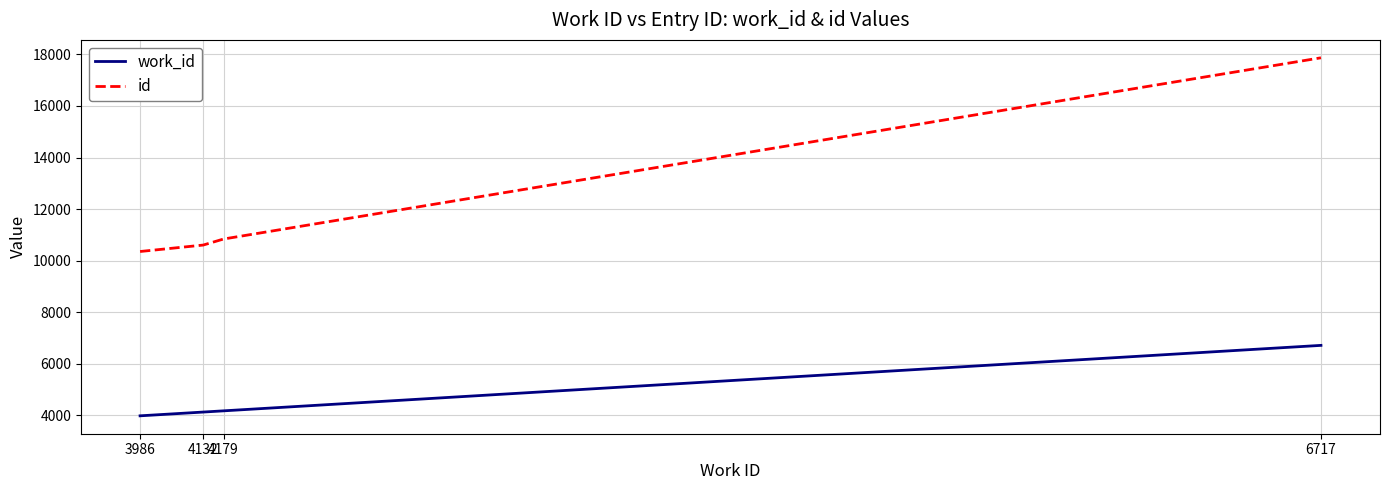

What is the spread (max minus min) of values at 4132?

6474